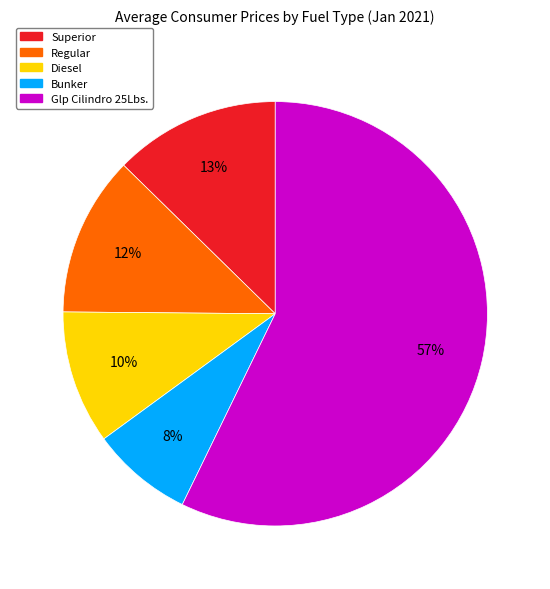

Combined, do Bunker and Glp Cilindro 25Lbs. account for over 50%?

Yes